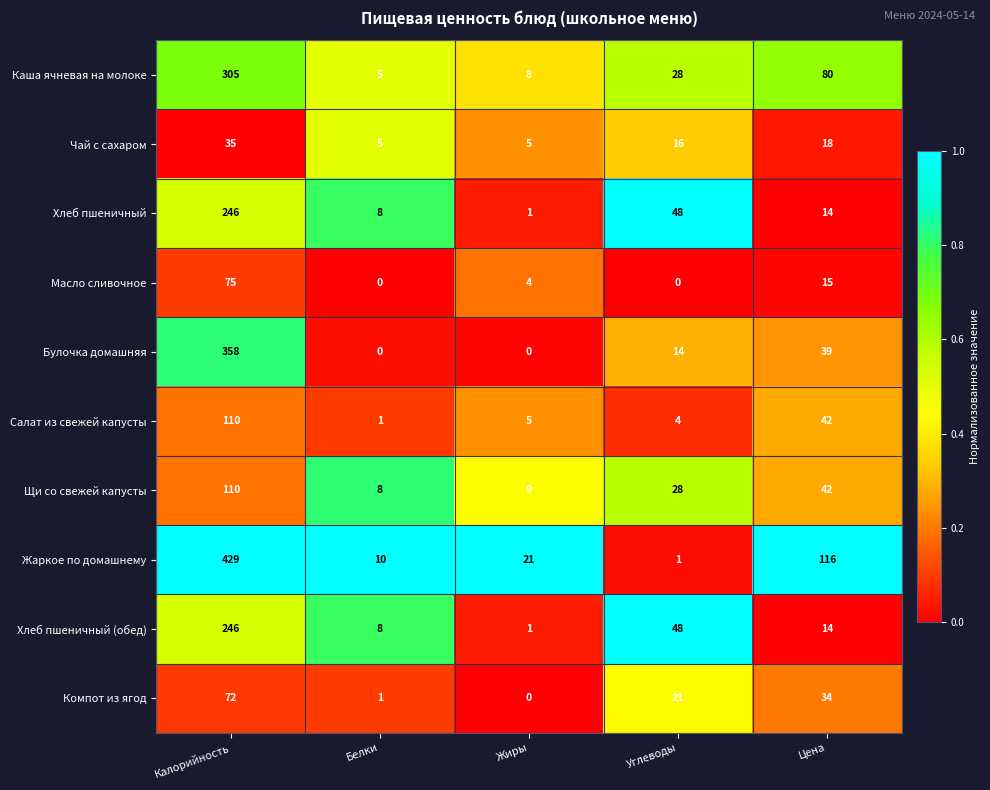

Between Калорийность and Углеводы, which series saw the biggest shift?

Жаркое по домашнему